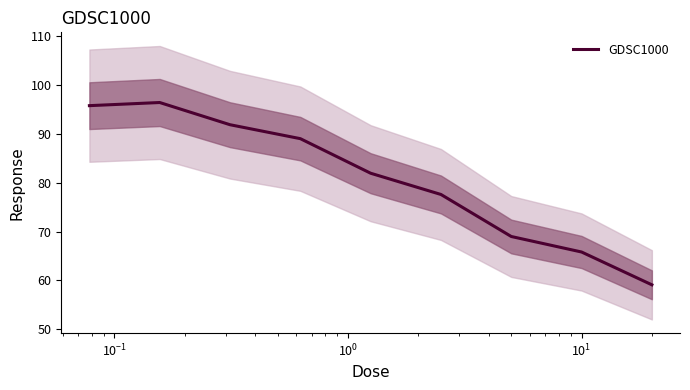

How many lines are shown in the chart?

1